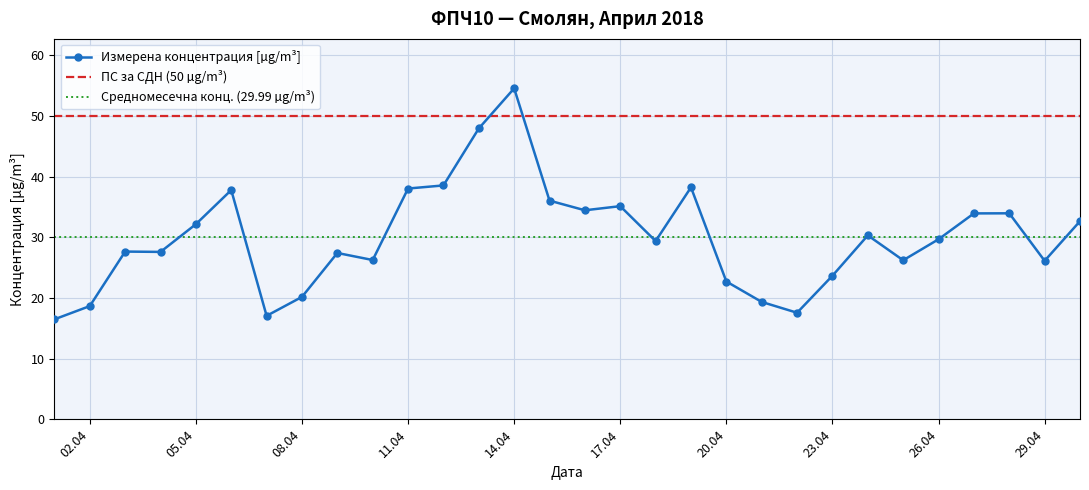

What is the greatest value displayed?

54.5